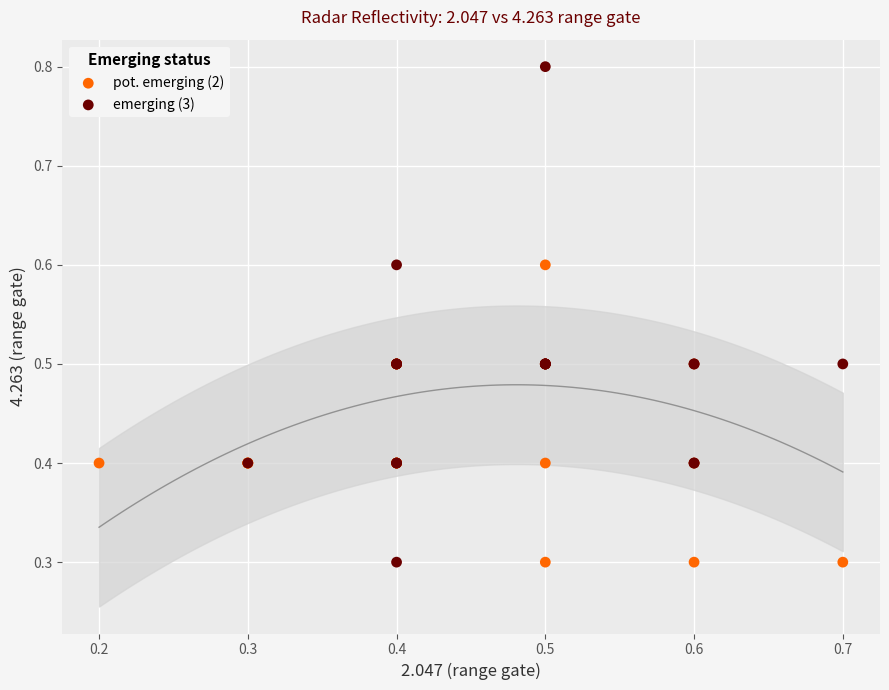

Which series reaches the maximum Y coordinate?

emerging (3)